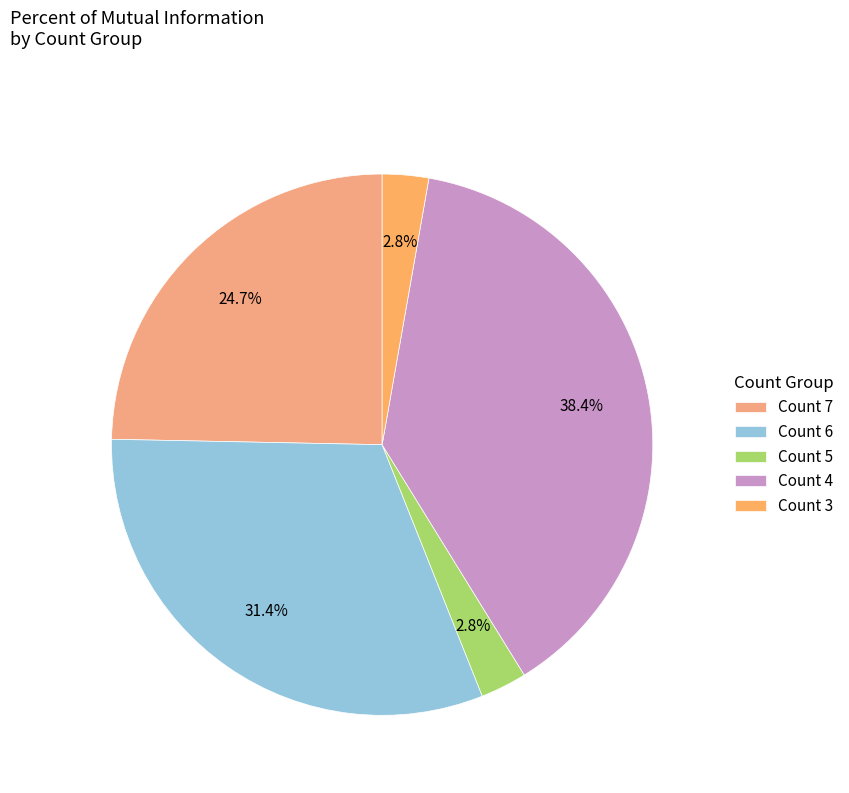

Which has a higher value, Count 6 or Count 7?

Count 6